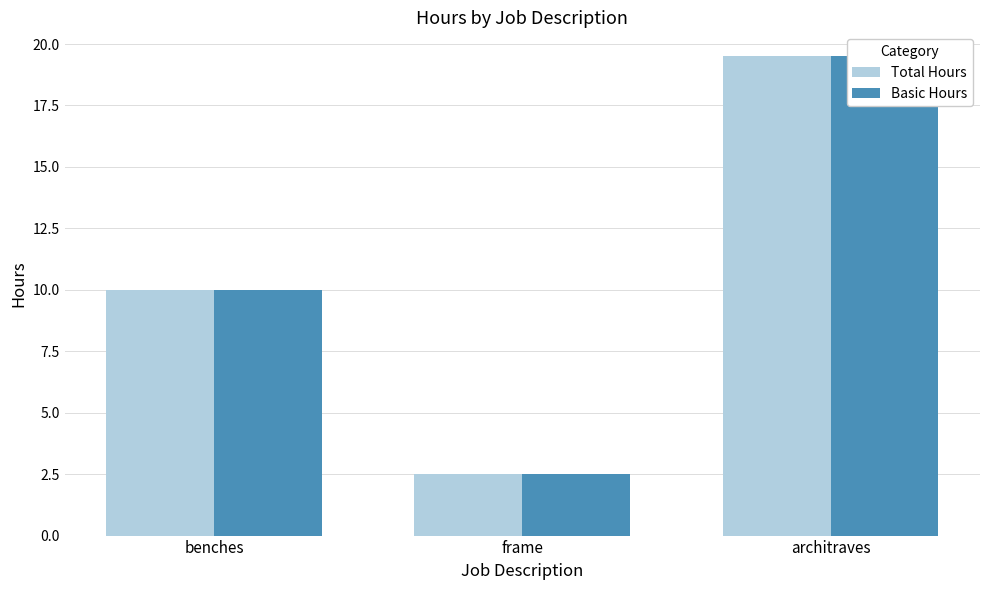

How many bars are there in total?

6